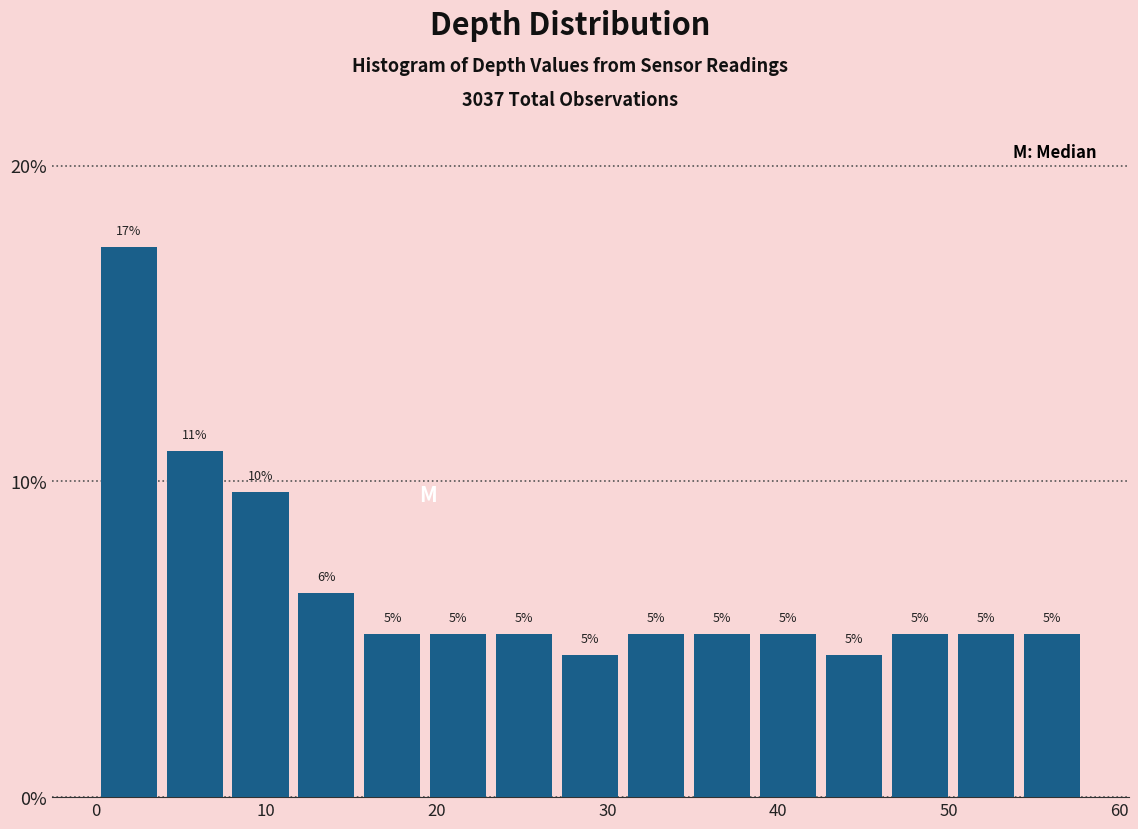

Read against the x-axis, roughly where is the centre of the tallest bar?

2